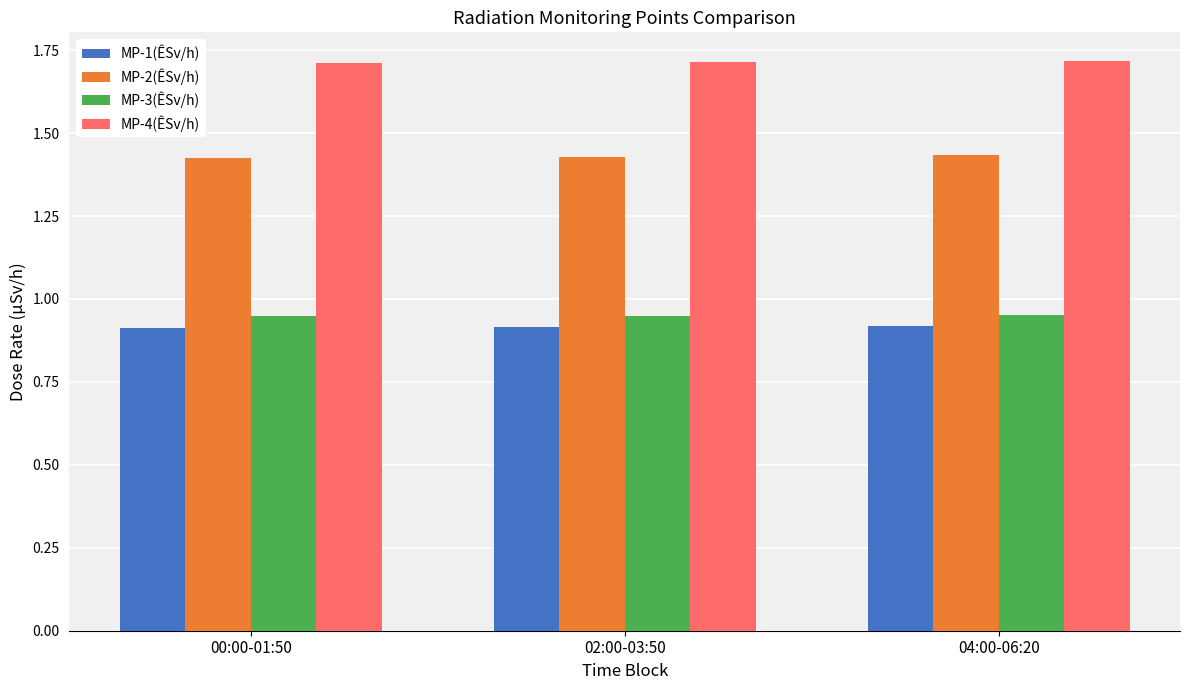

What is the maximum value shown in the chart?

1.7